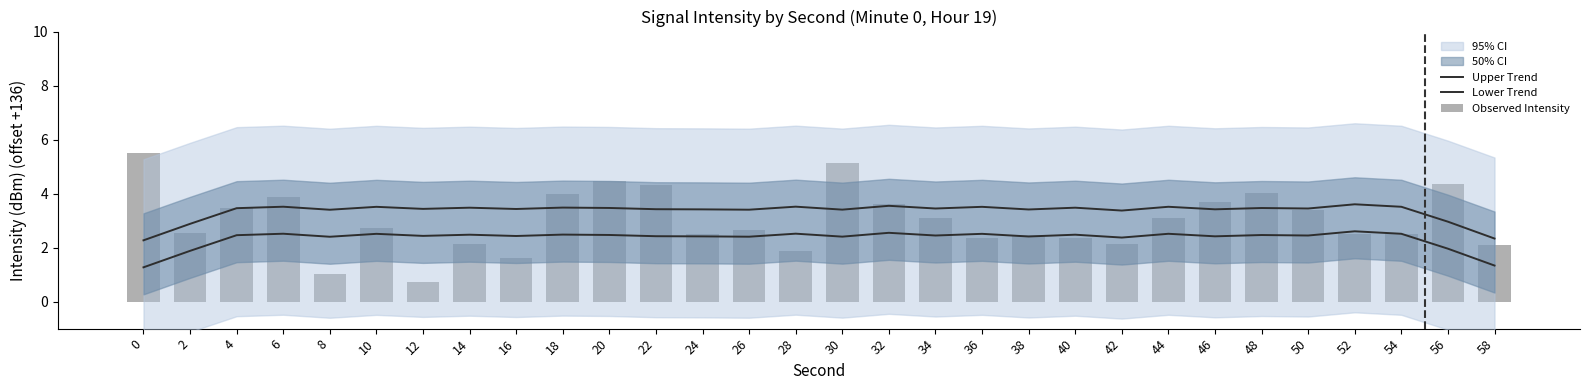

Which series has the largest total across all categories?

Upper Trend